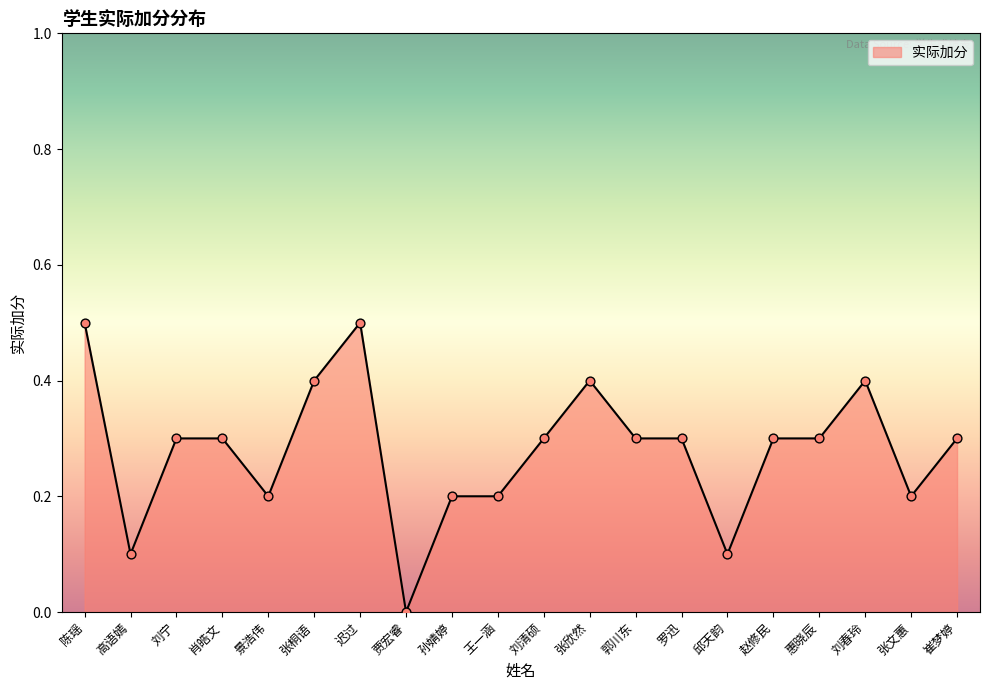

Which has a higher value, 孙婧婷 or 刘清硕?

刘清硕